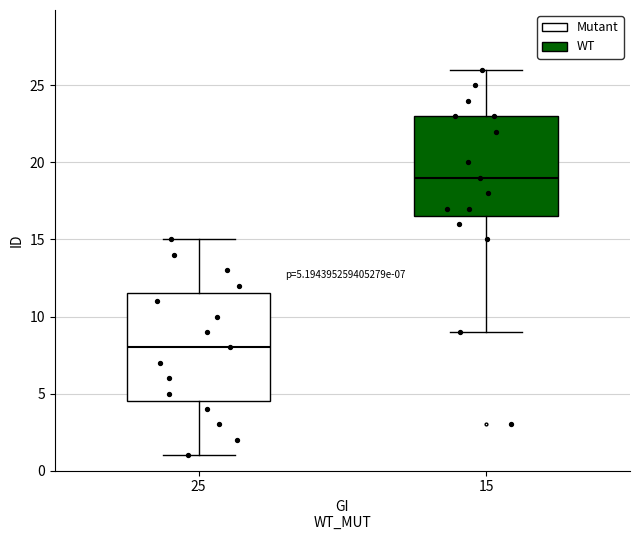

Which box's median line is the lowest?

25